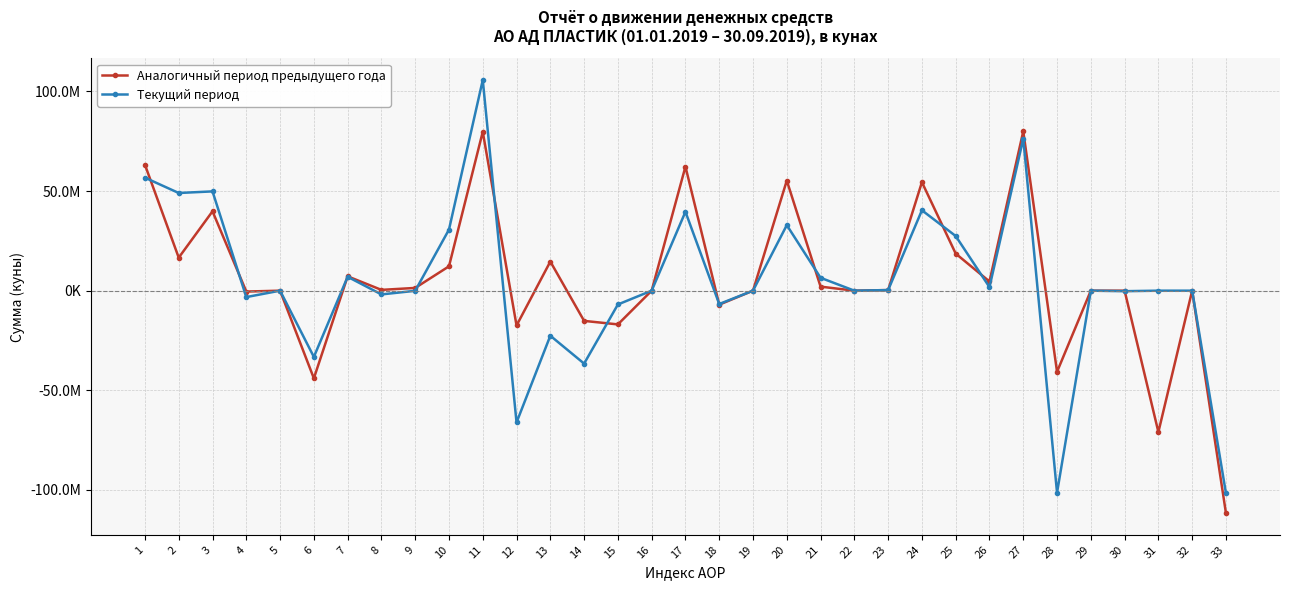

What is the difference between the maximum and minimum values in the Текущий период series?

207423485